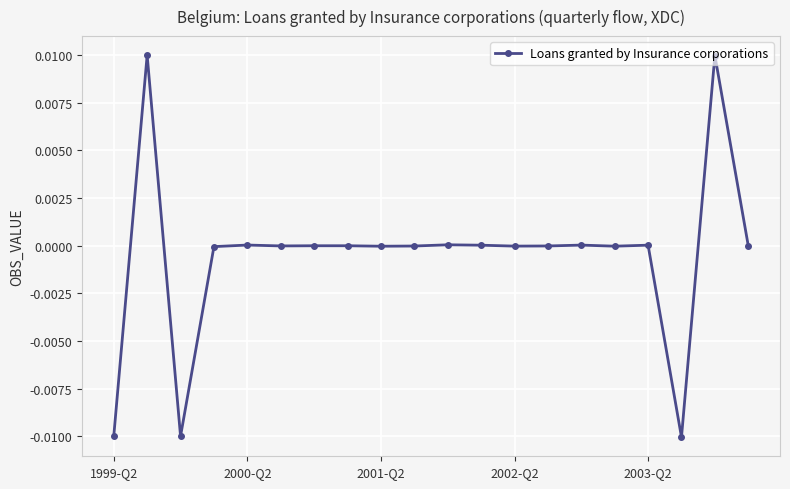

Count the number of categories in the chart.

20